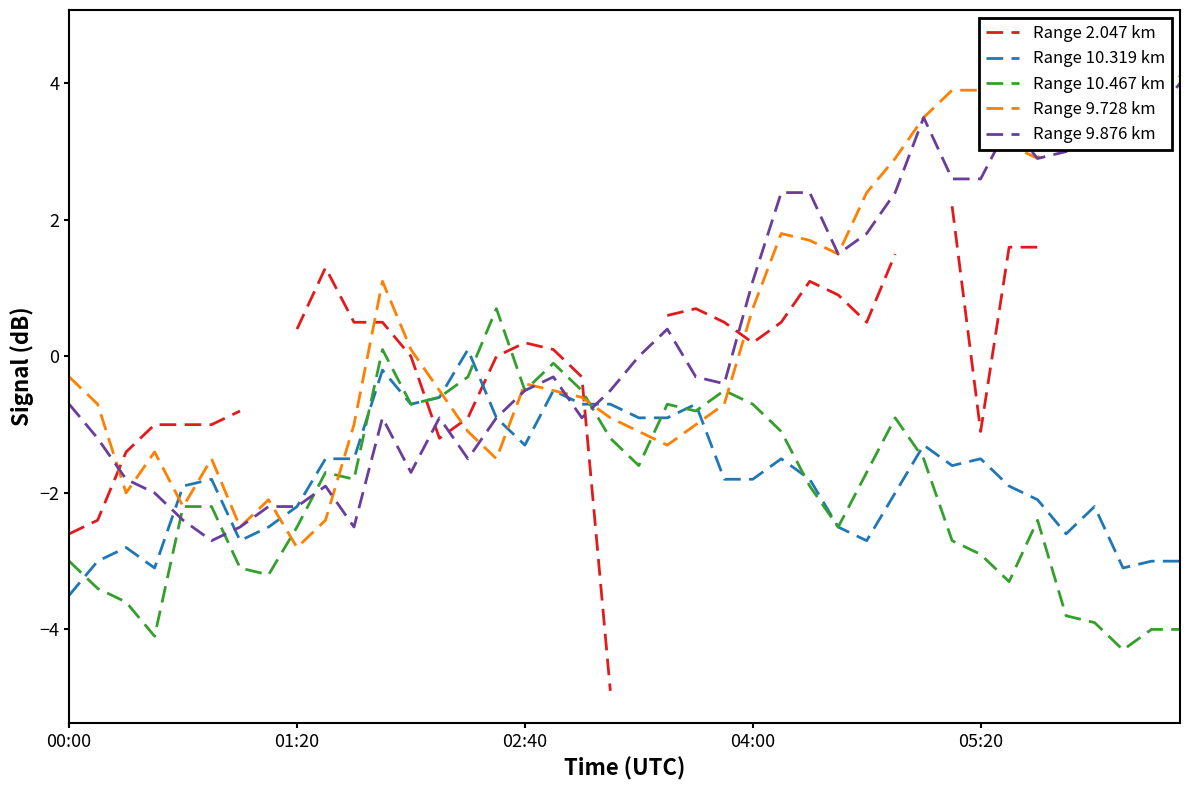

What is the smallest value displayed?

-4.9